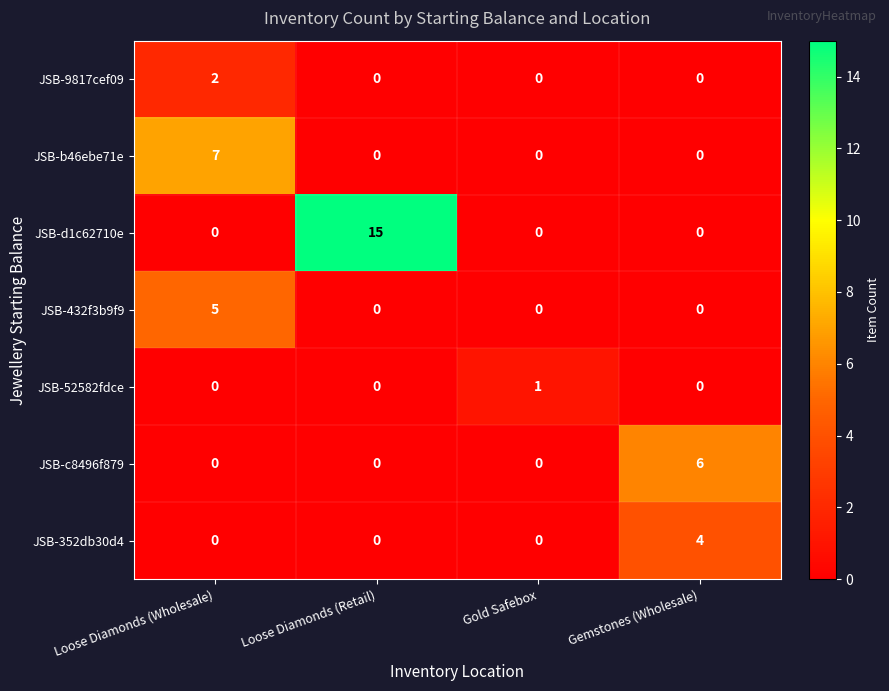

What is the total value across all series at Loose Diamonds (Retail)?

15